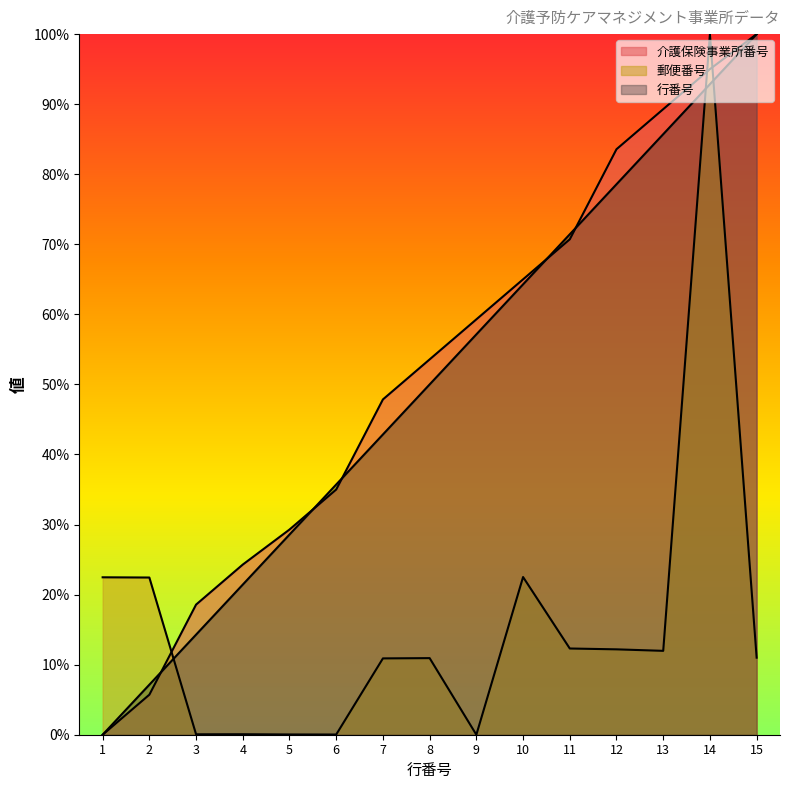

Reading left to right, transcribe all the data shown in this chart.

介護保険事業所番号: 1=0.0	2=5.7	3=18.6	4=24.3	5=29.3	6=35.0	7=47.9	8=53.6	9=59.3	10=65.0	11=70.7	12=83.6	13=89.3	14=95.0	15=100.0
郵便番号: 1=22.5	2=22.4	3=0.1	4=0.1	5=0.0	6=0.0	7=10.9	8=10.9	9=0.0	10=22.5	11=12.3	12=12.2	13=12.0	14=100.0	15=11.0
行番号: 1=0.0	2=7.1	3=14.3	4=21.4	5=28.6	6=35.7	7=42.9	8=50.0	9=57.1	10=64.3	11=71.4	12=78.6	13=85.7	14=92.9	15=100.0